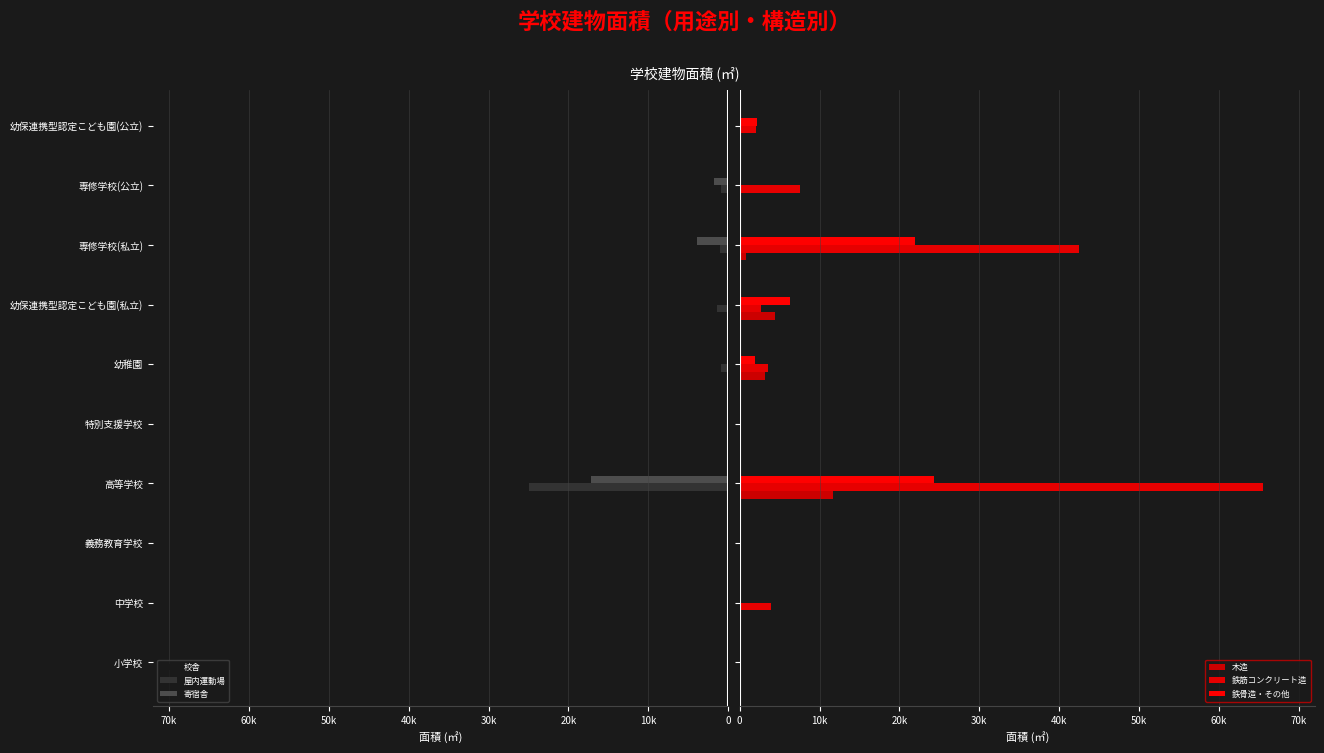

Which series has the largest range (max minus min)?

鉄筋コンクリート造